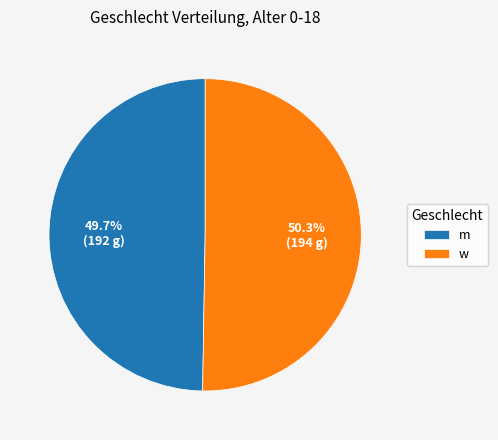

The w slice represents 50% of the pie. True or false?

True